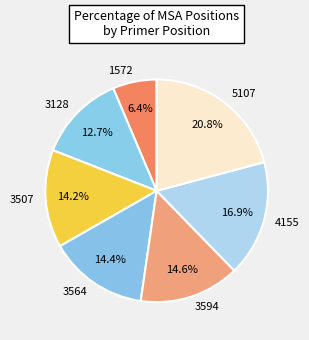

How many segments does this pie chart have?

7